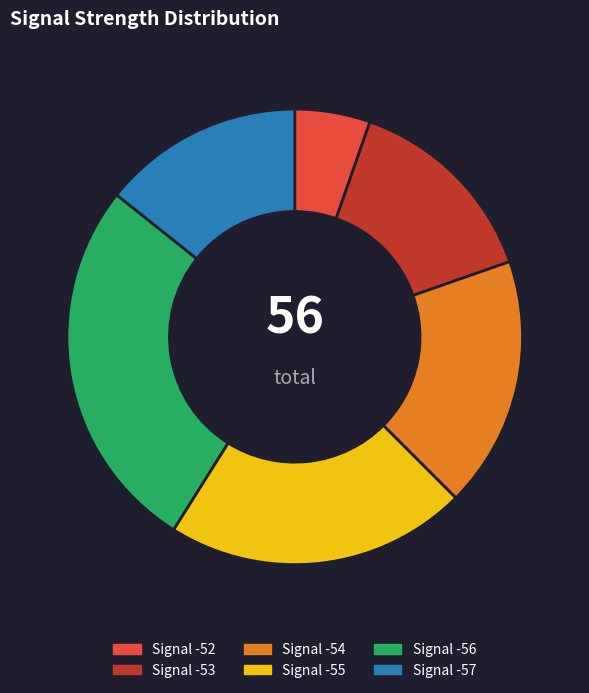

Which category has the smallest portion of the pie?

Signal -52